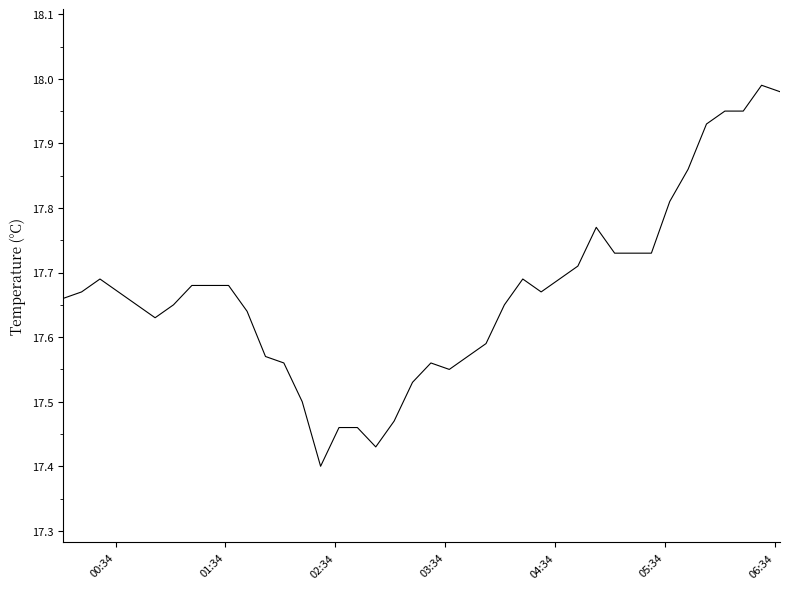

True or false: there are more than 2 points higher than both neighbors.

True